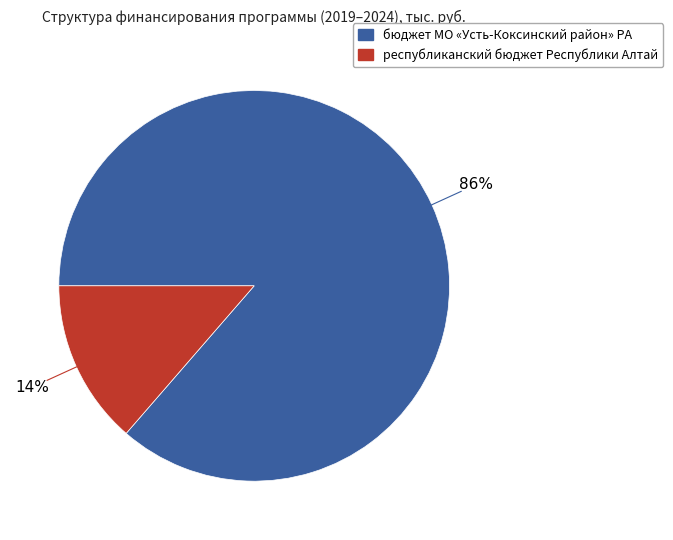

How many slices are in this pie chart?

2